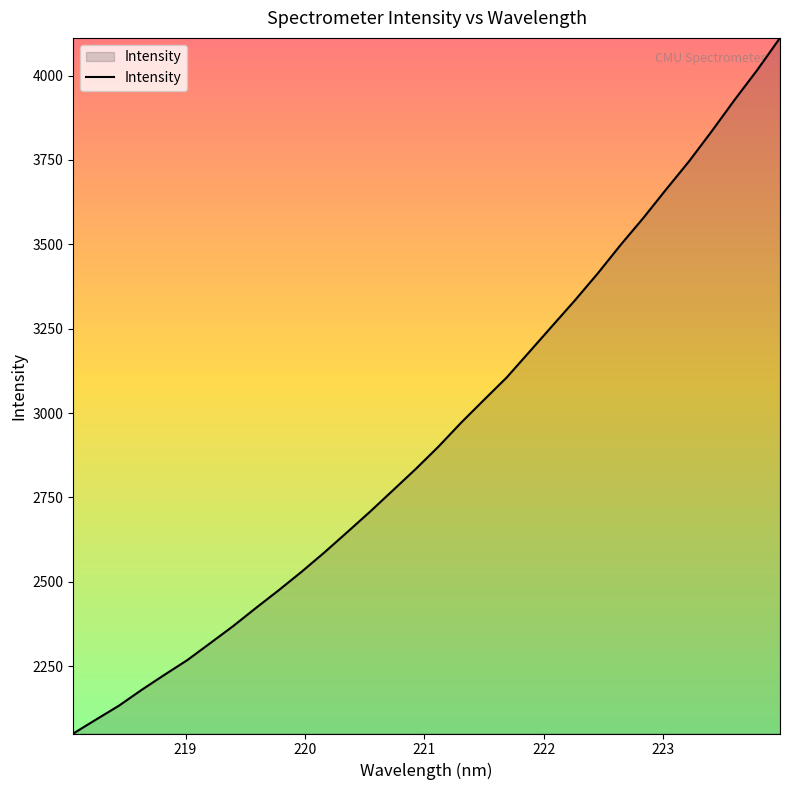

What is the greatest value displayed?

4111.9